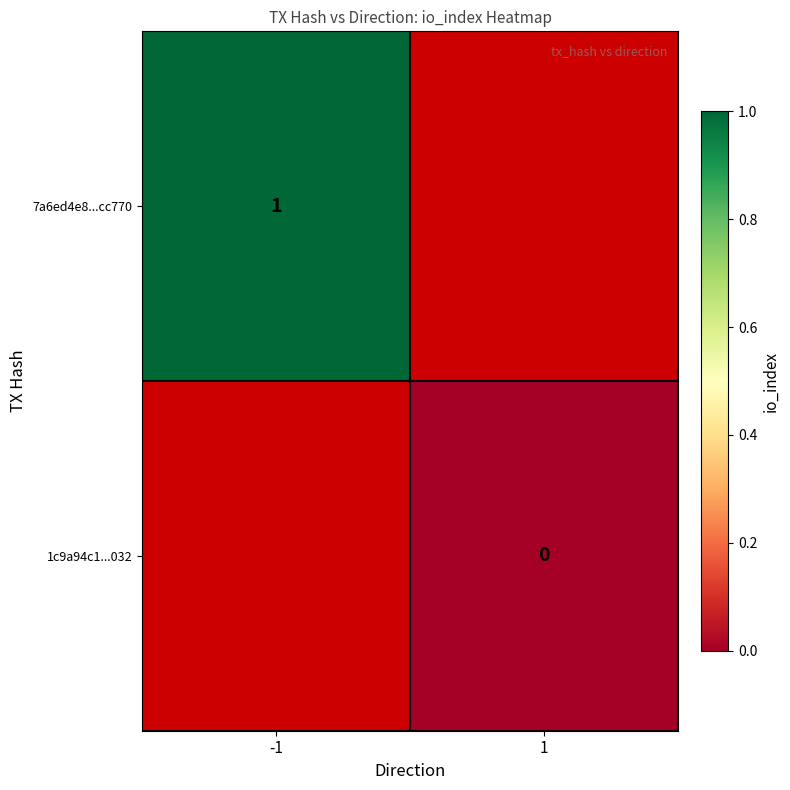

Which has a higher value, -1 or 1?

1